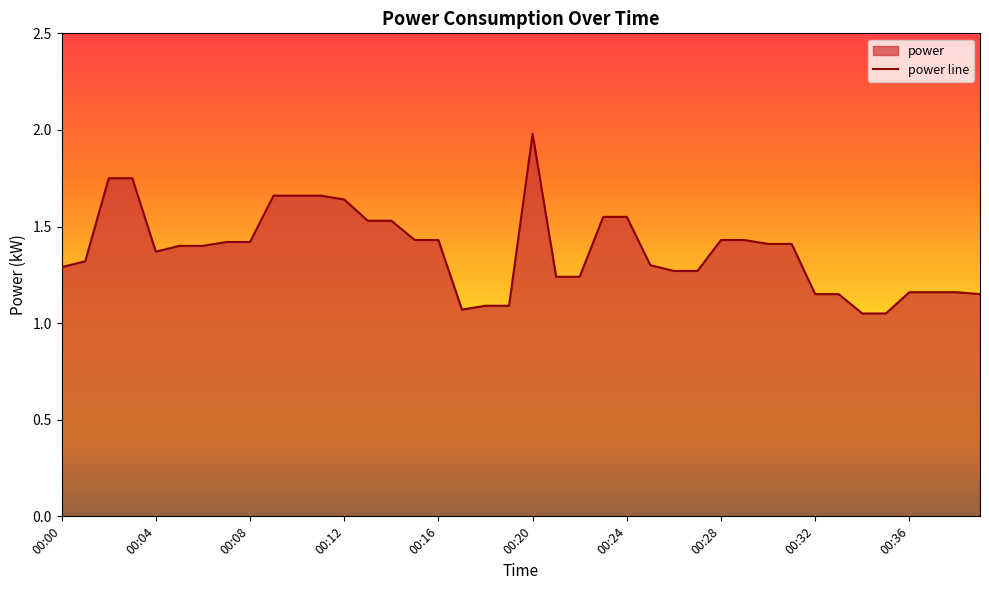

Which category has the highest value across all series?

00:20